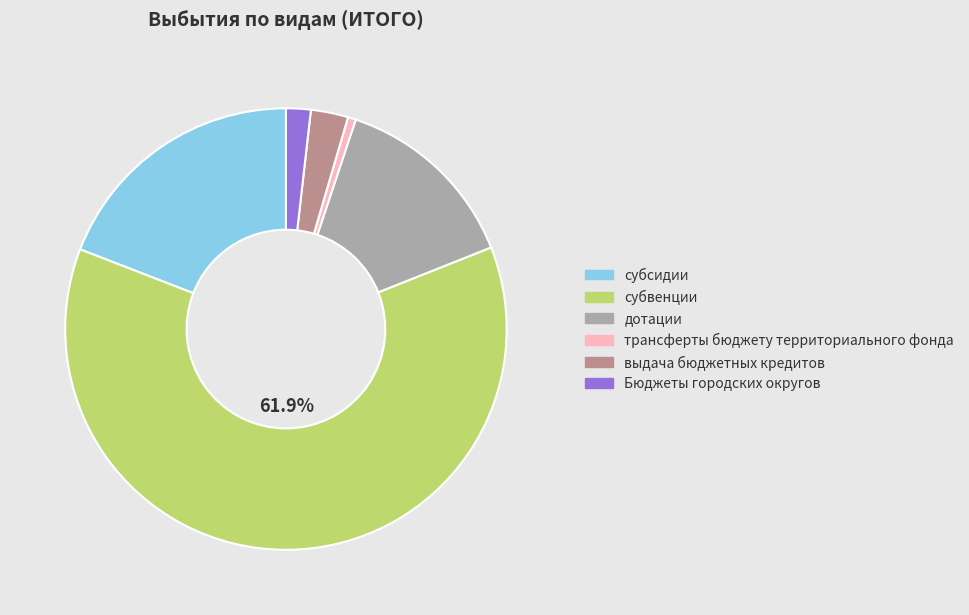

Which slice represents more than half of the pie?

субвенции